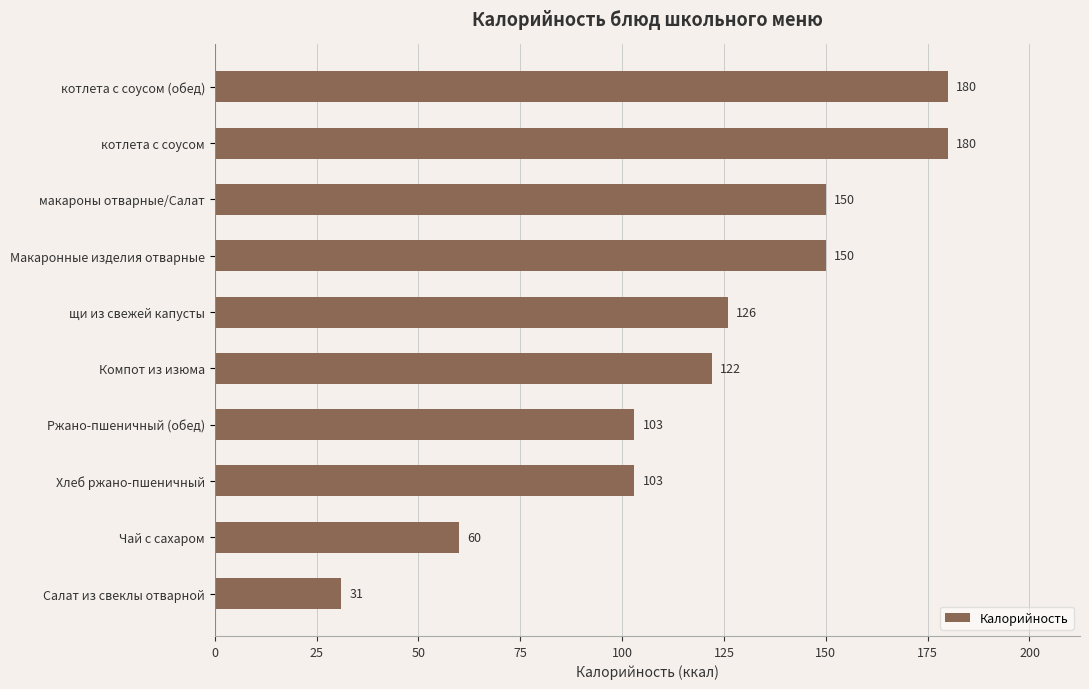

Count the number of data series in this chart.

1